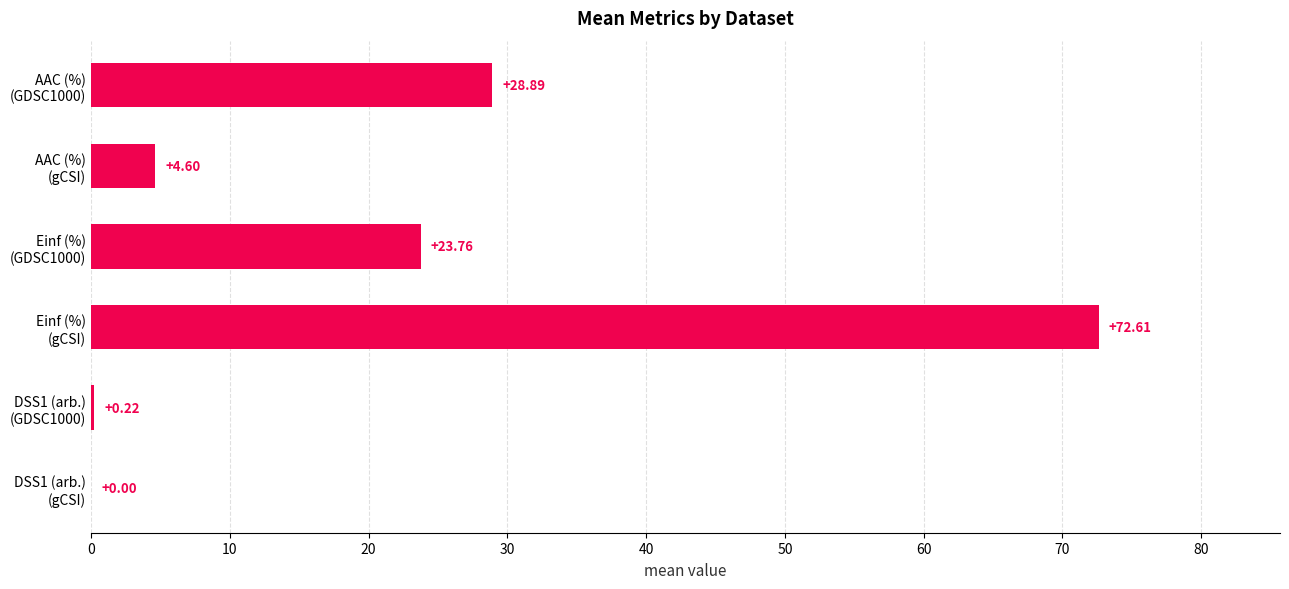

What is the sum of all values?

130.1